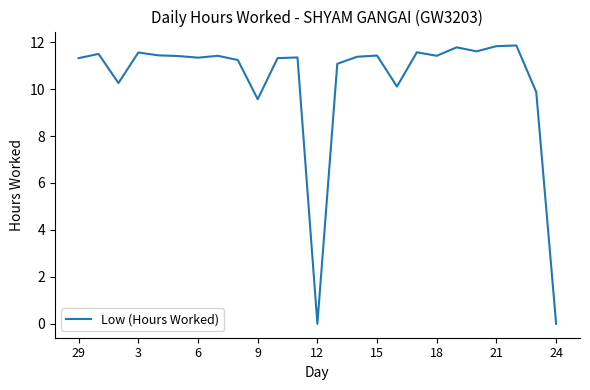

What is the difference between the second highest and minimum values?

11.8